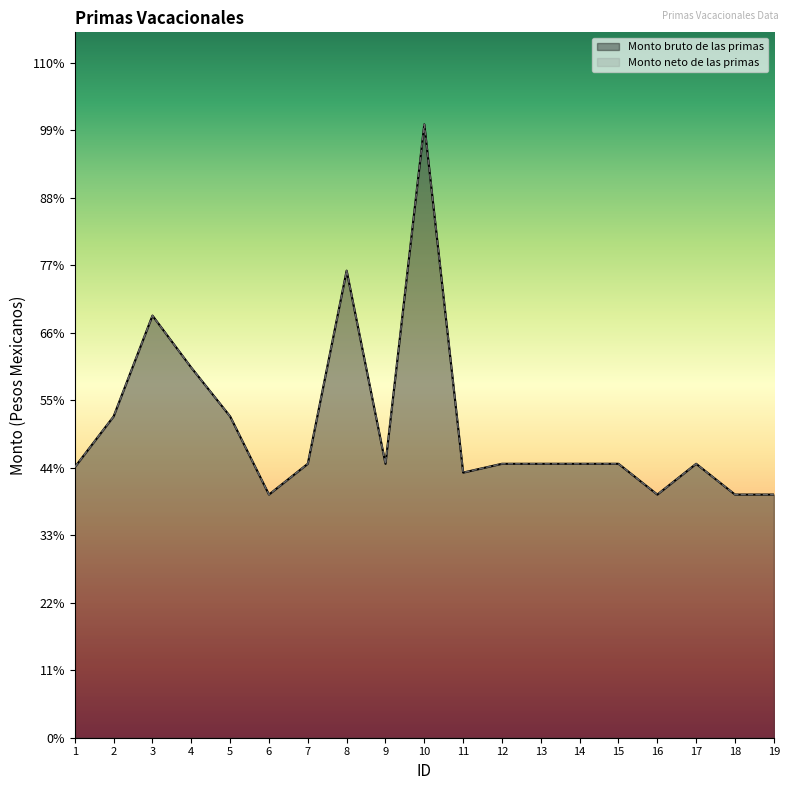

Where does the Monto bruto de las primas series first go above 2579?

2